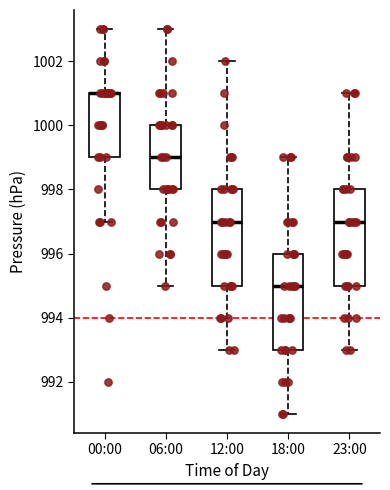

Where is the lower edge of the box for 00:00 on the y-axis? The values are not printed on the chart, so give them approximately, as read against the axis.

999